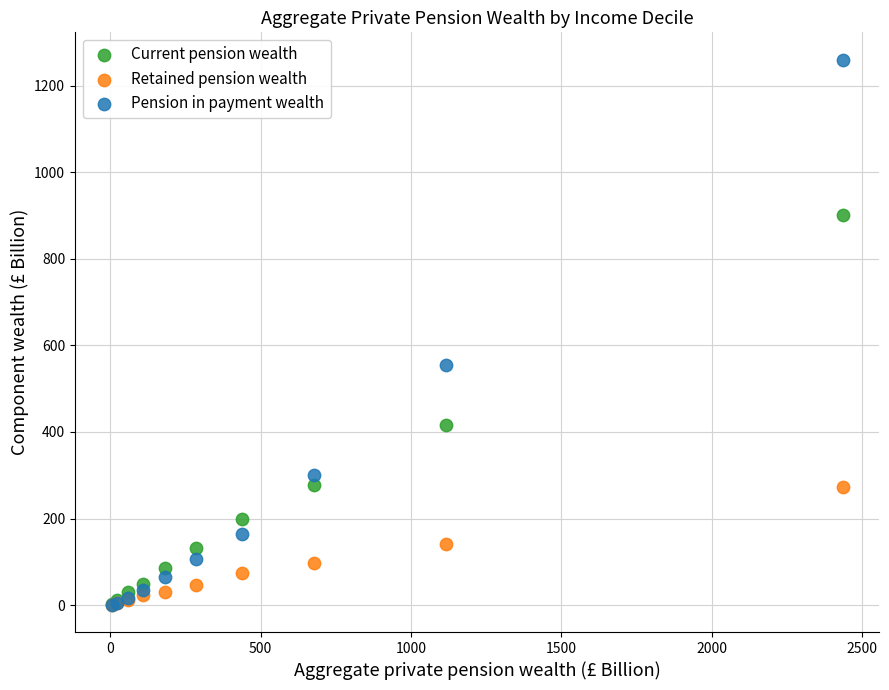

Which series reaches the maximum Y coordinate?

Pension in payment wealth